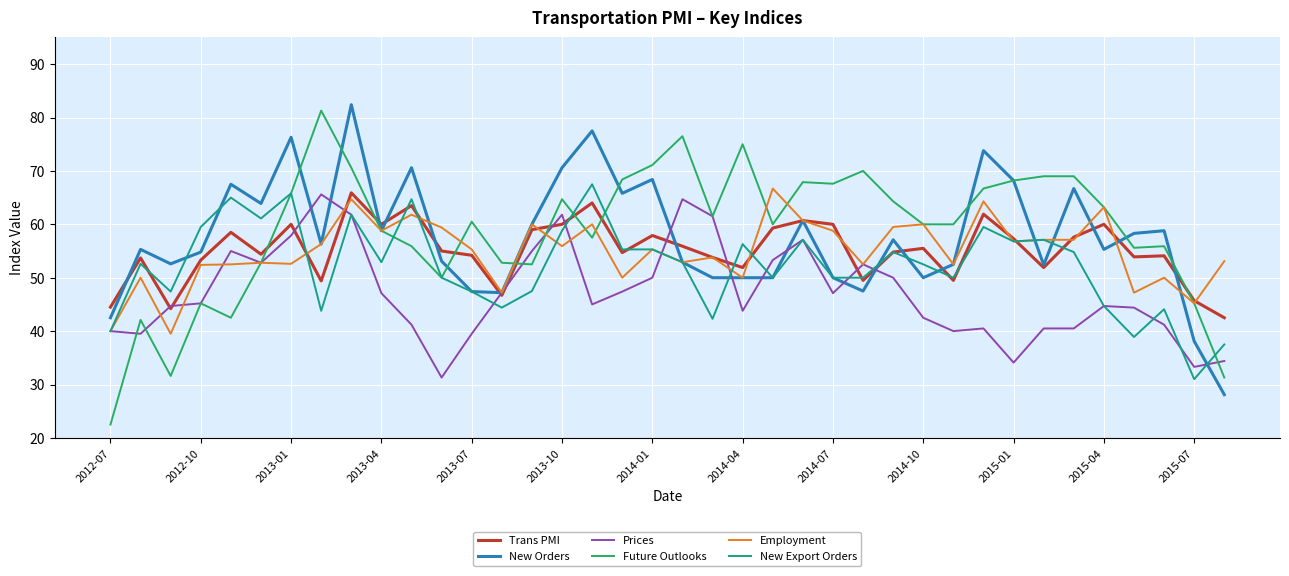

What is the minimum value for Trans PMI?

42.5